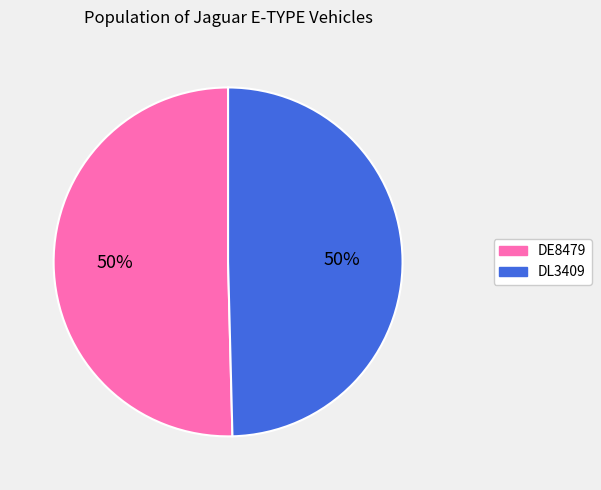

The DL3409 slice represents 50% of the pie. True or false?

True